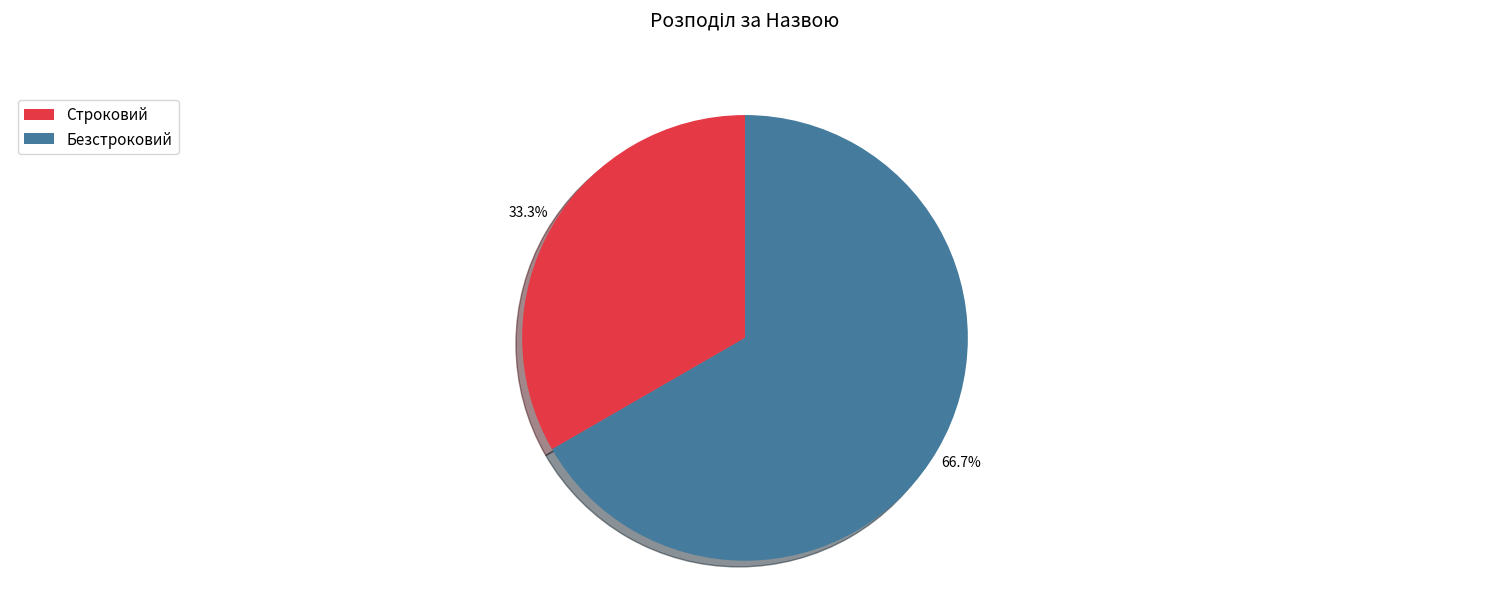

How many slices are in this pie chart?

2